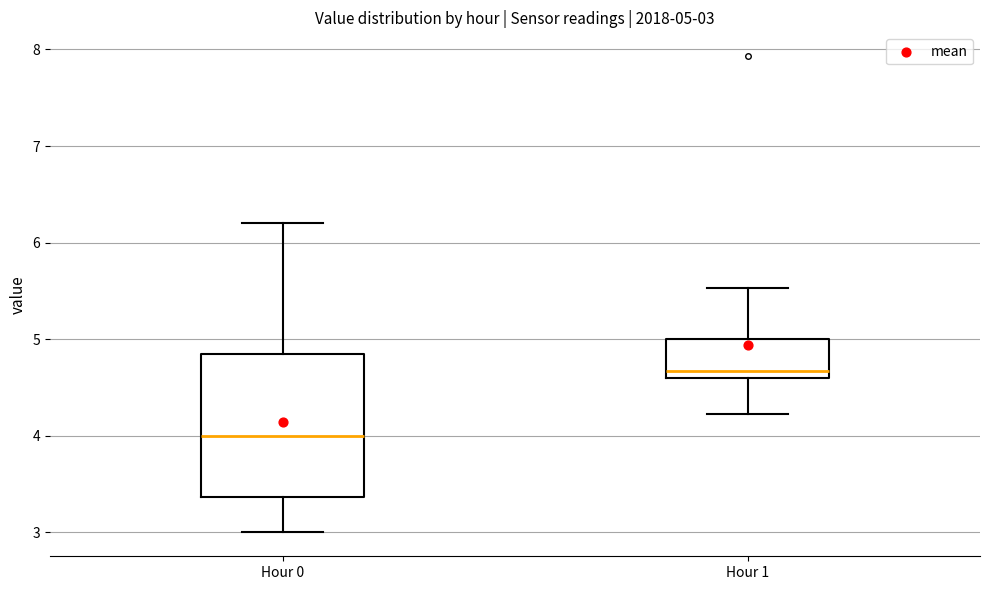

Which box's median line is the lowest?

Hour 0